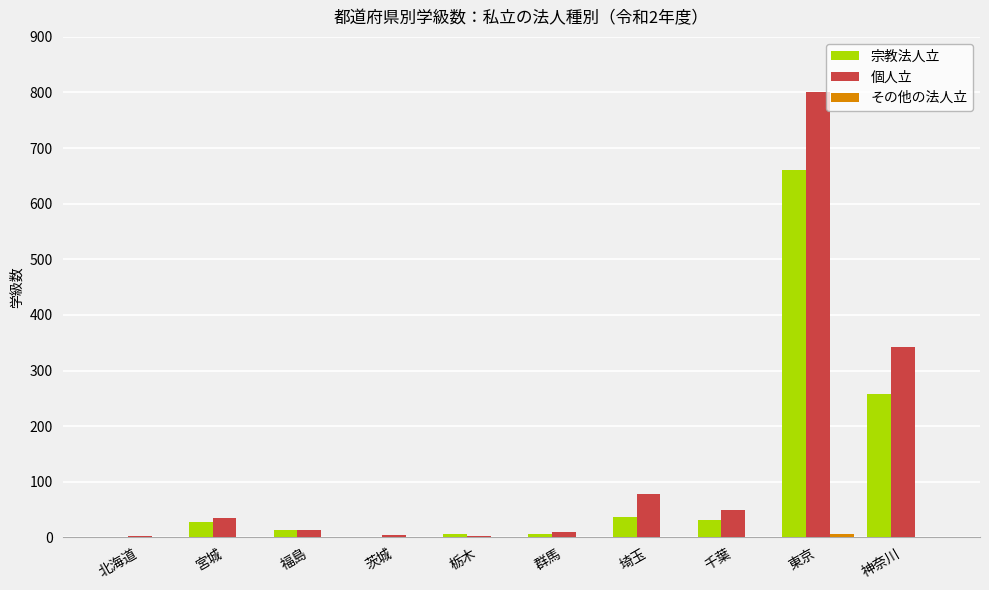

The 宗教法人立 series shows 257 at 神奈川. True or false?

True